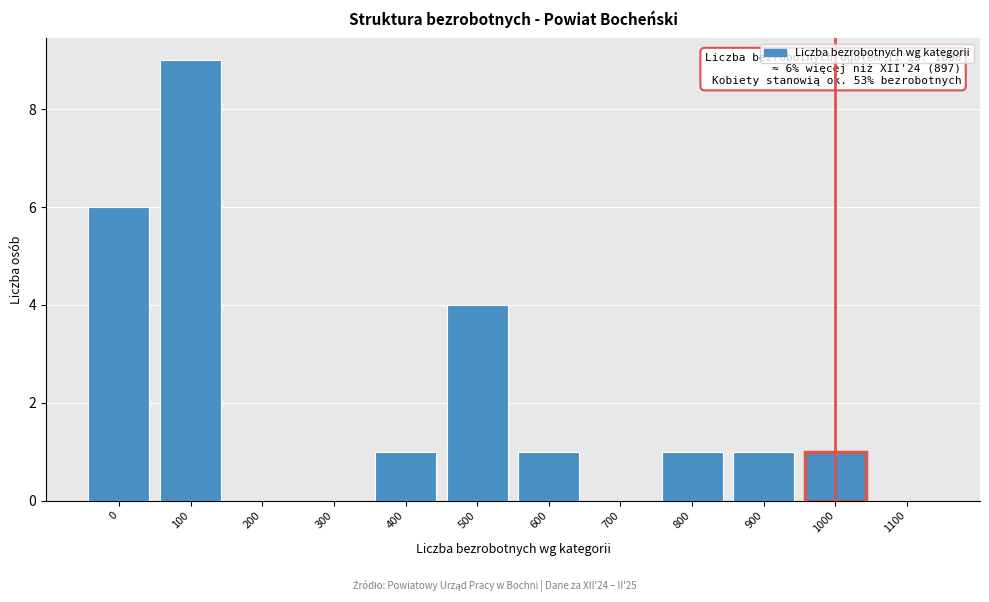

Reading left to right, what are all the values shown in this chart?

0=6	100=9	200=0	300=0	400=1	500=4	600=1	700=0	800=1	900=1	1000=1	1100=0